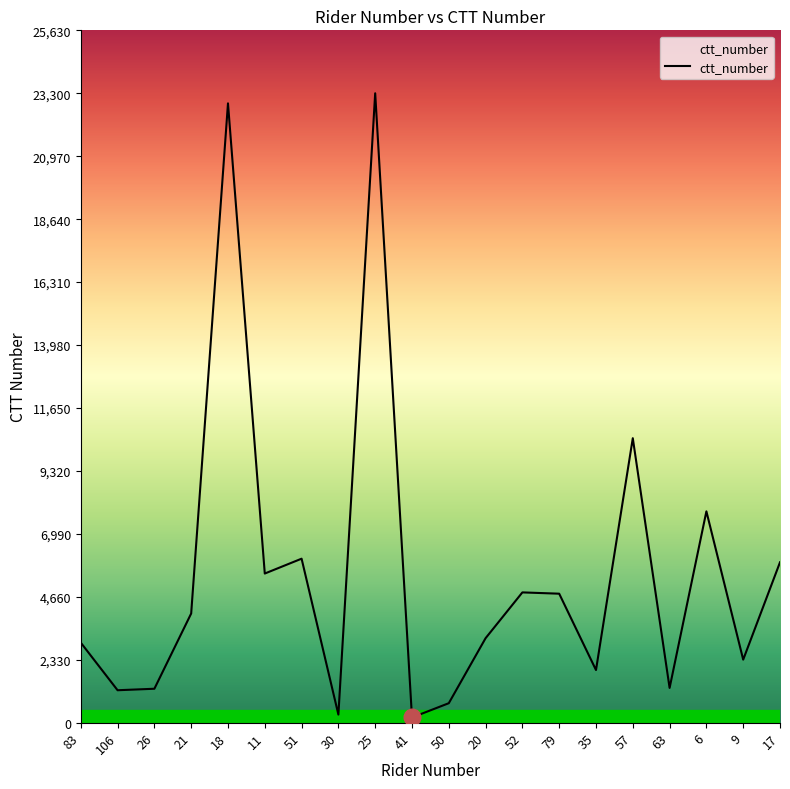

How many interior local peaks (higher than both neighbors) does the data have?

6